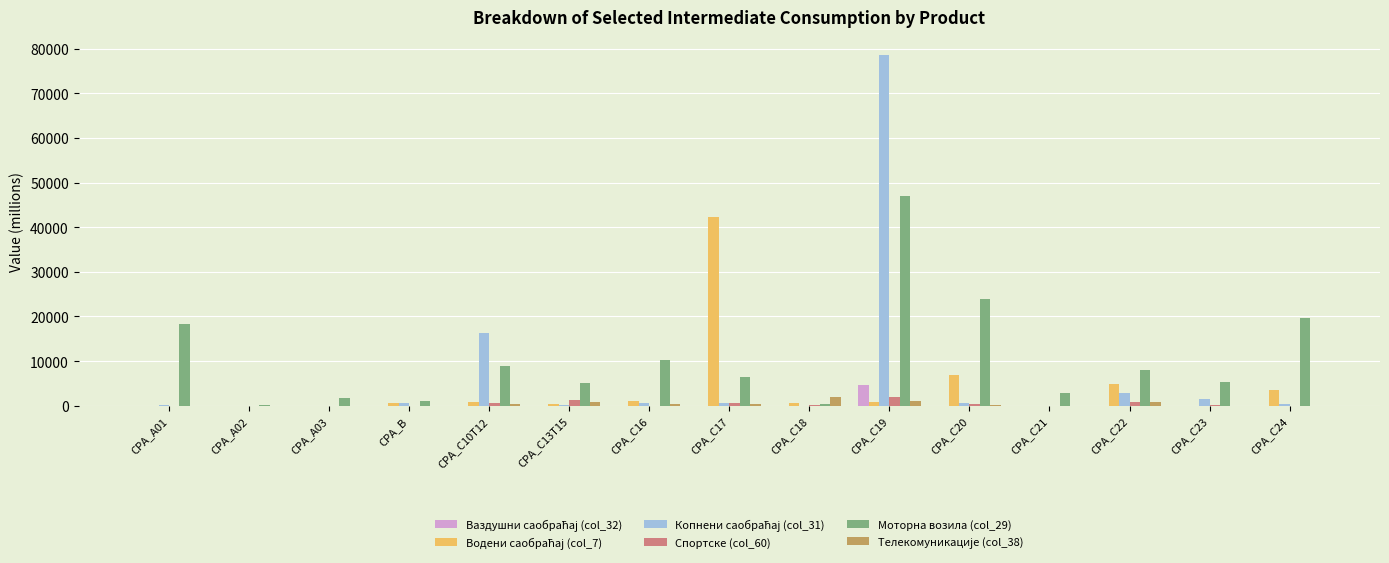

At which category is the sum across all series the highest?

CPA_C19